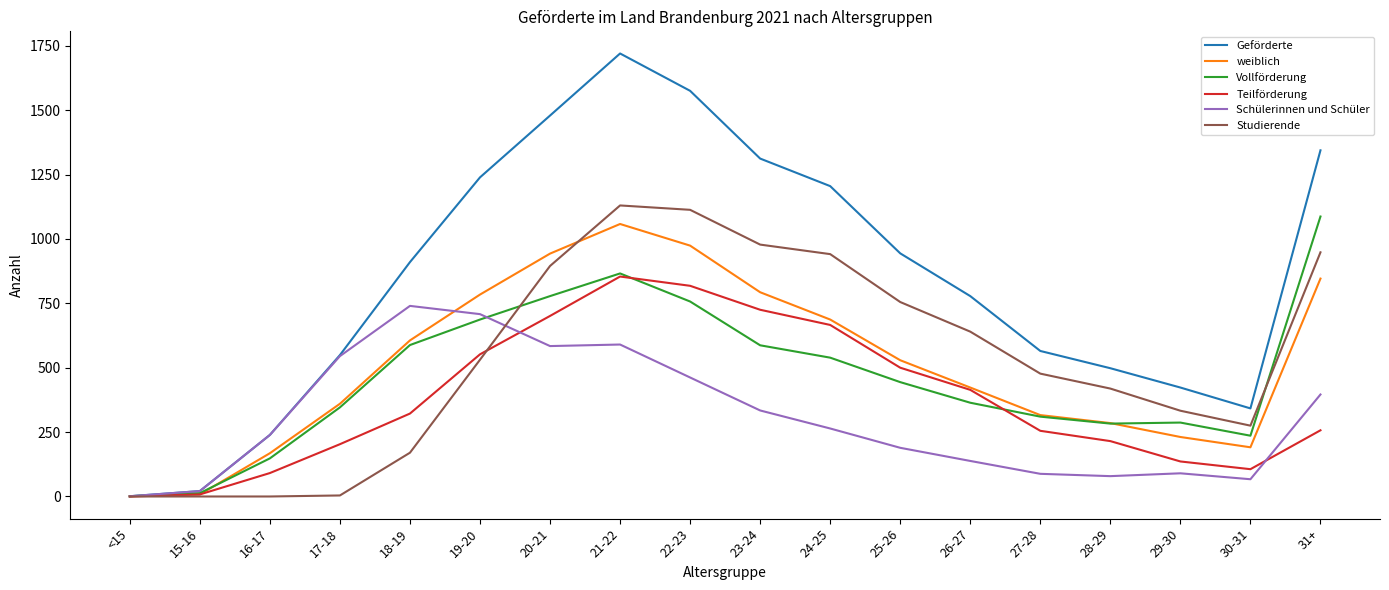

True or false: Teilförderung has a value of 136 at 29-30.

True